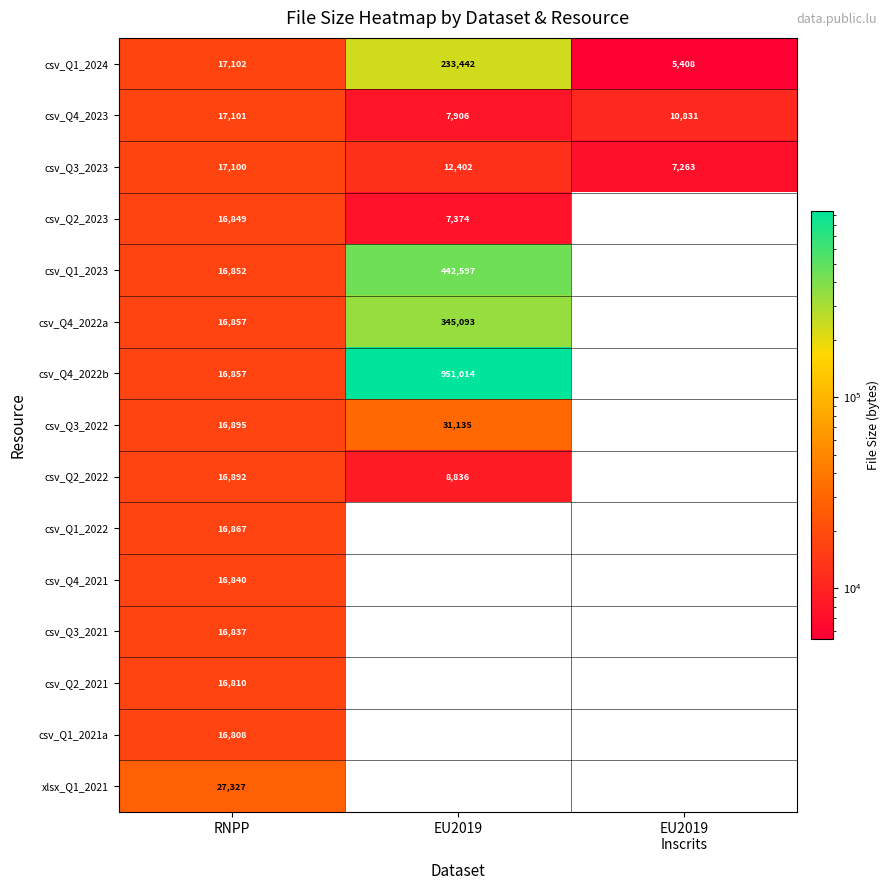

What is the total value across all series at RNPP?

263994